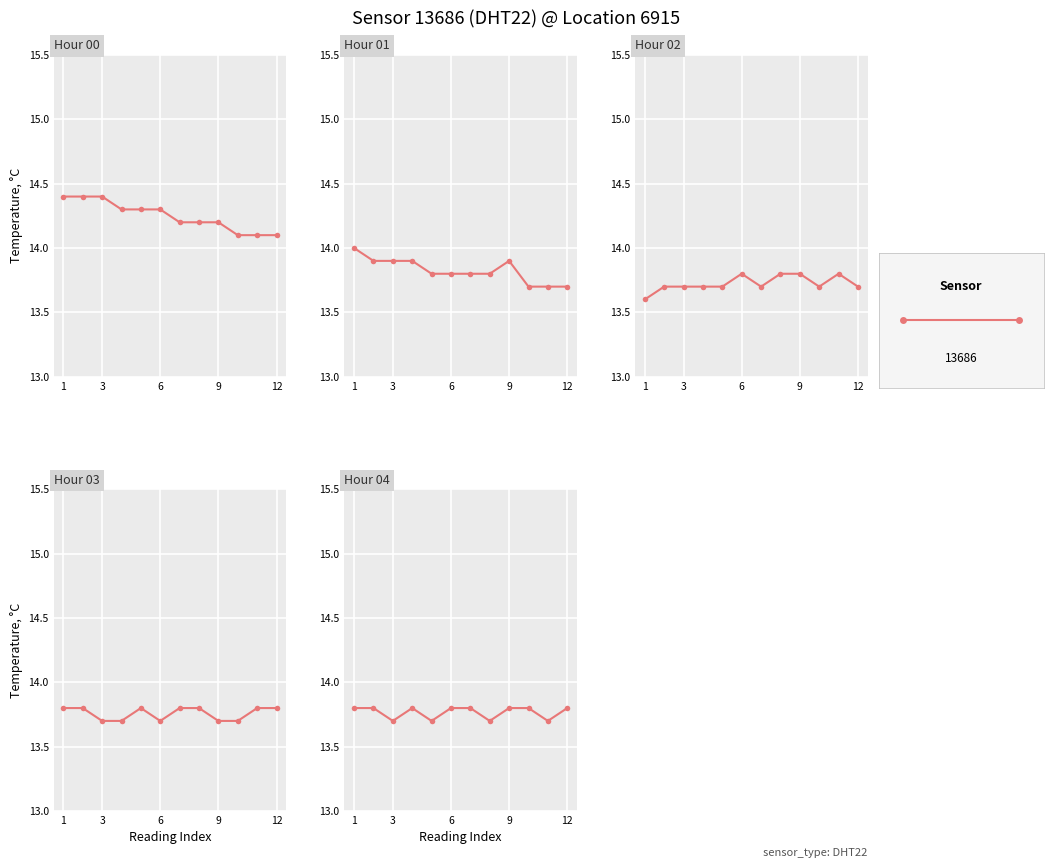

Does the chart display data point markers on the line(s)?

Yes